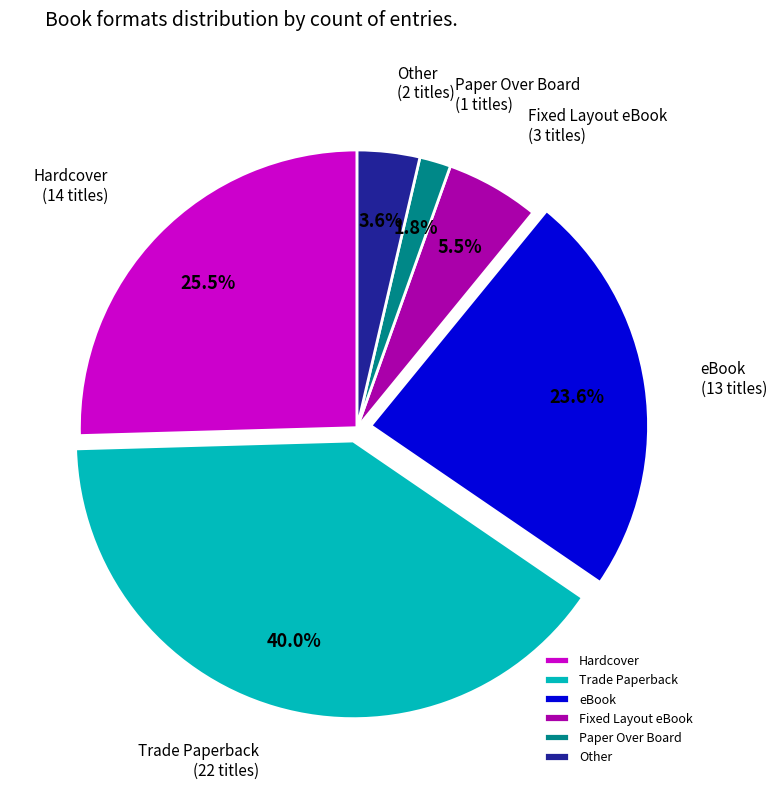

How much of the chart is everything except eBook?

76.4%